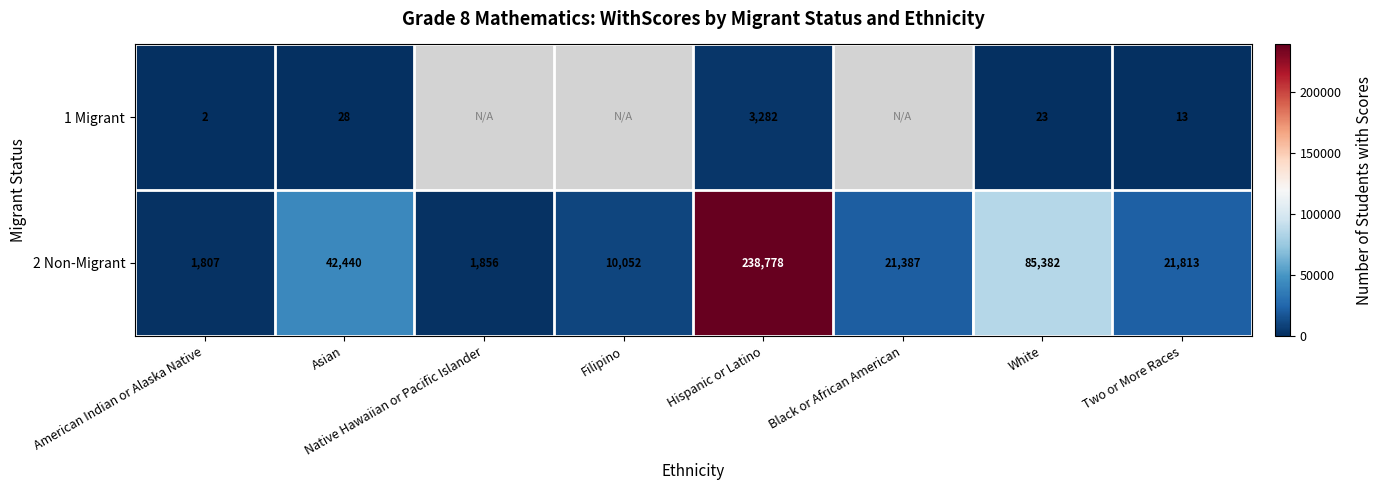

The 1 Migrant series shows 4775 at Hispanic or Latino. True or false?

False